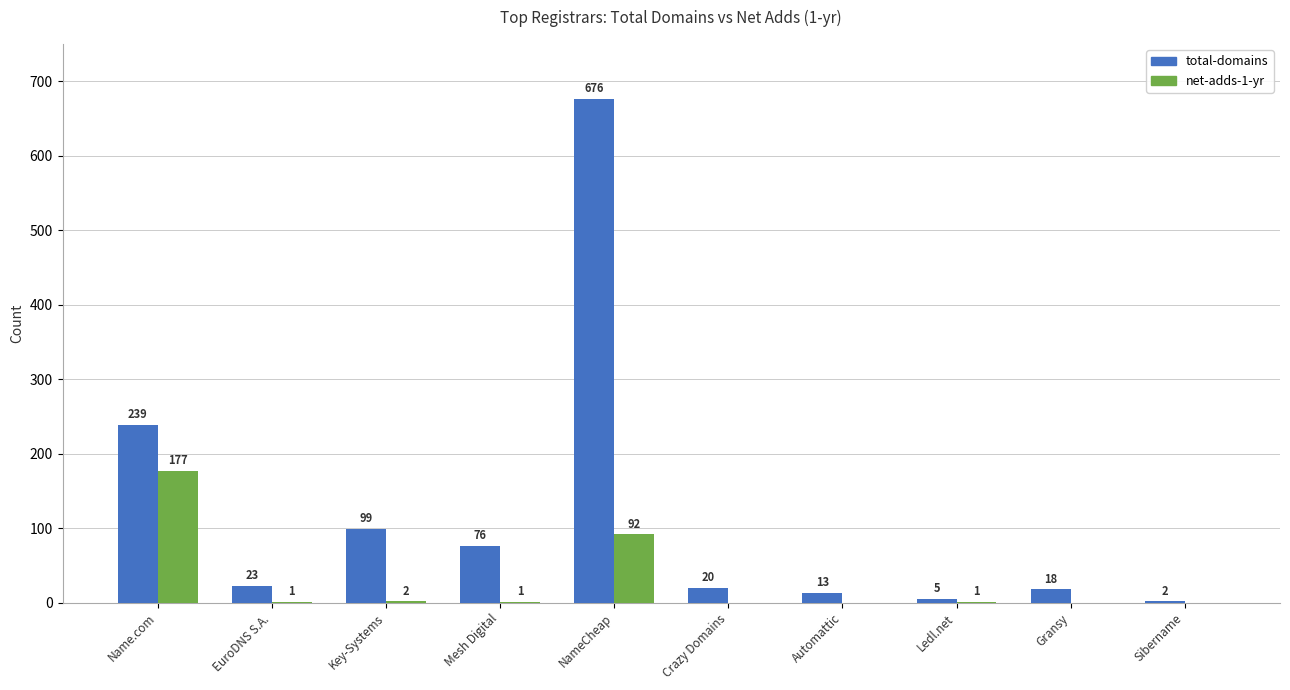

How many groups of bars are there?

10